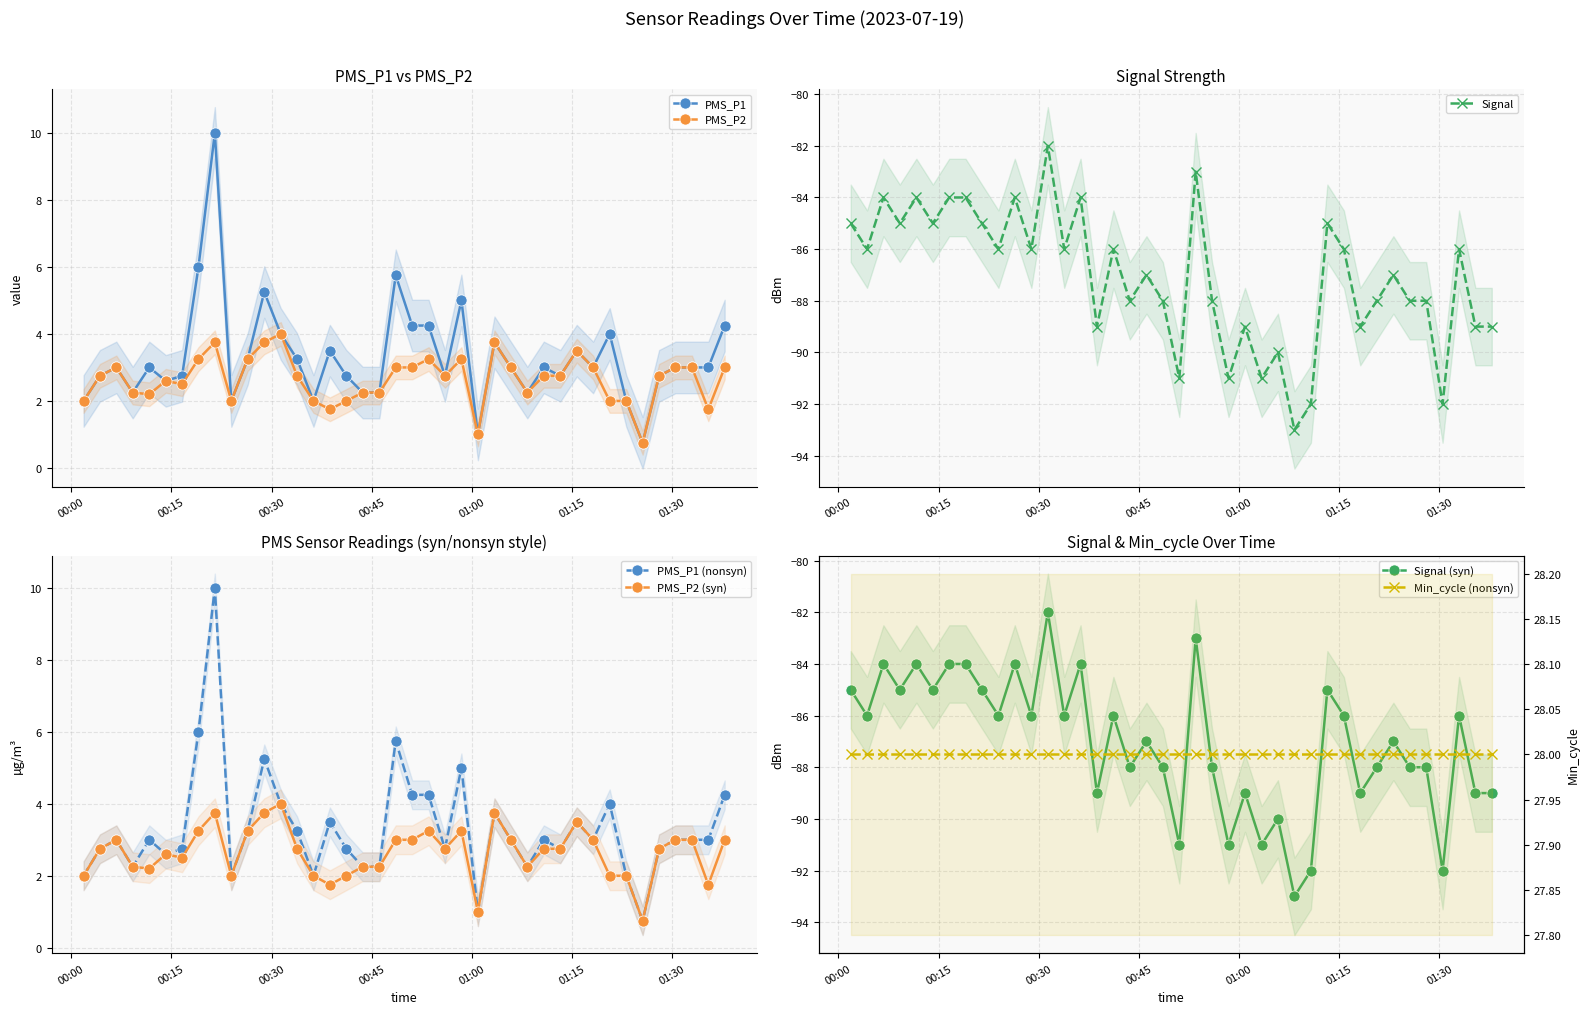

What is the average value of the PMS_P2 series?

2.6